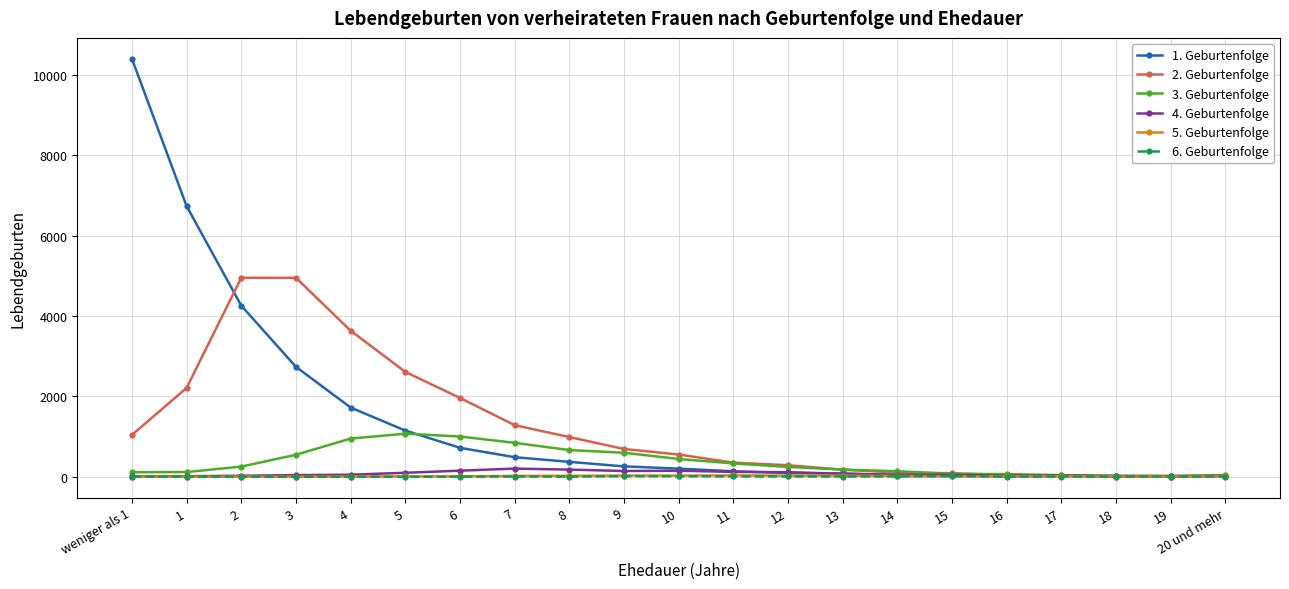

How many values in the 5. Geburtenfolge series are below 10?

10